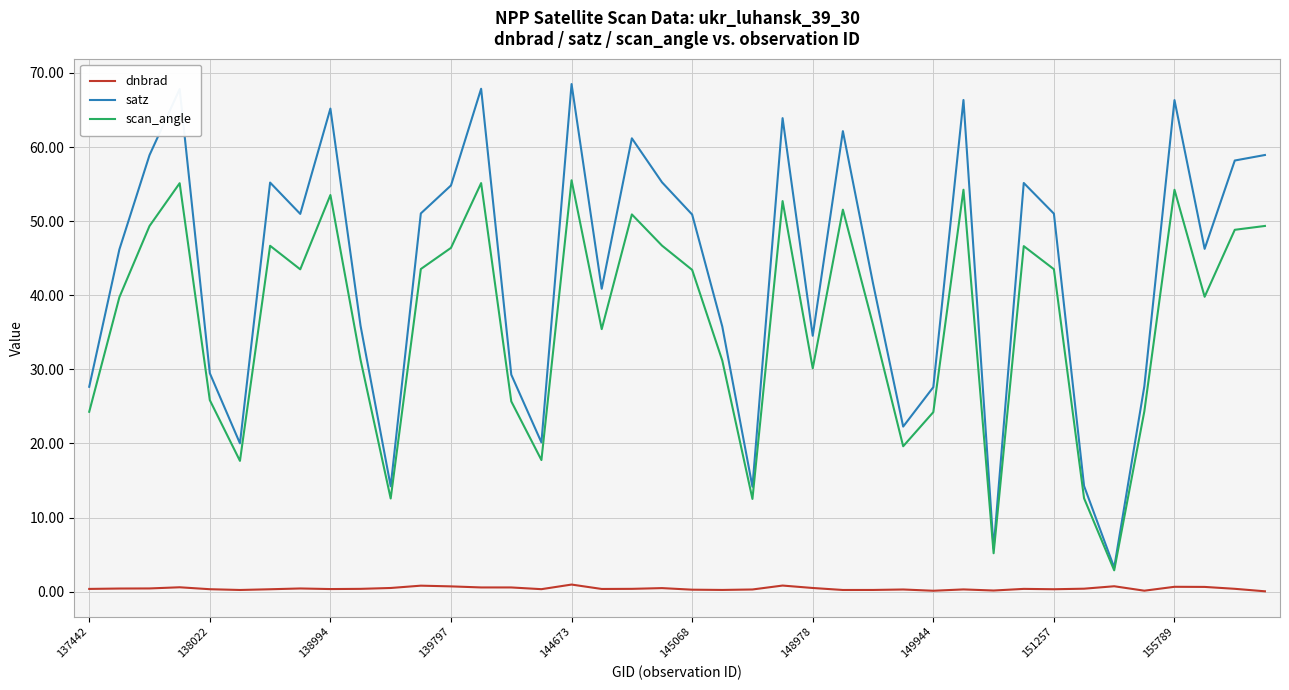

What is the maximum value shown in the chart?

68.5